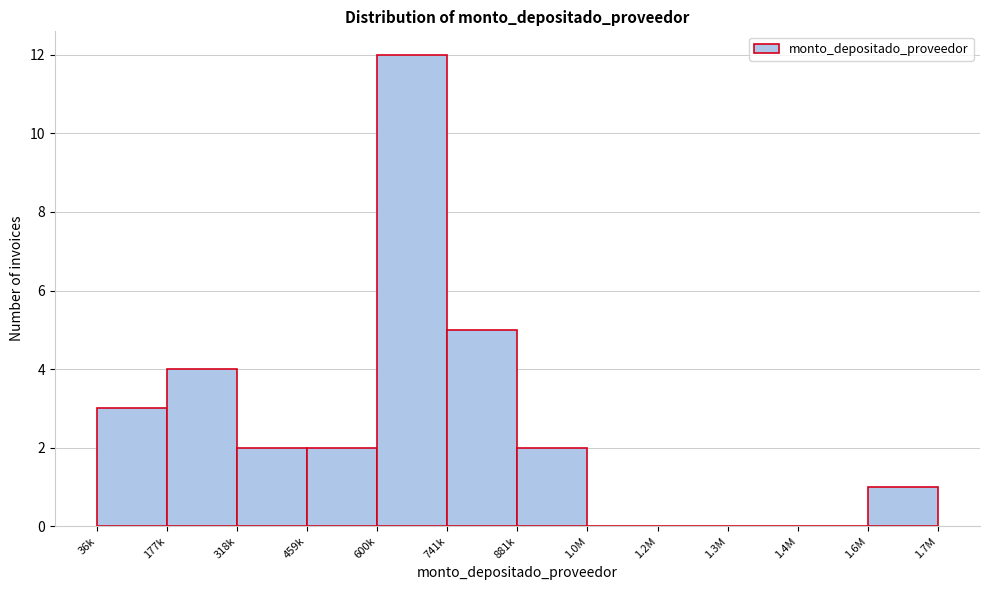

Reading left to right, extract all data points from this chart.

36k=3	177k=4	318k=2	459k=2	600k=12	741k=5	881k=2	1.0M=0	1.2M=0	1.3M=0	1.4M=0	1.6M=1